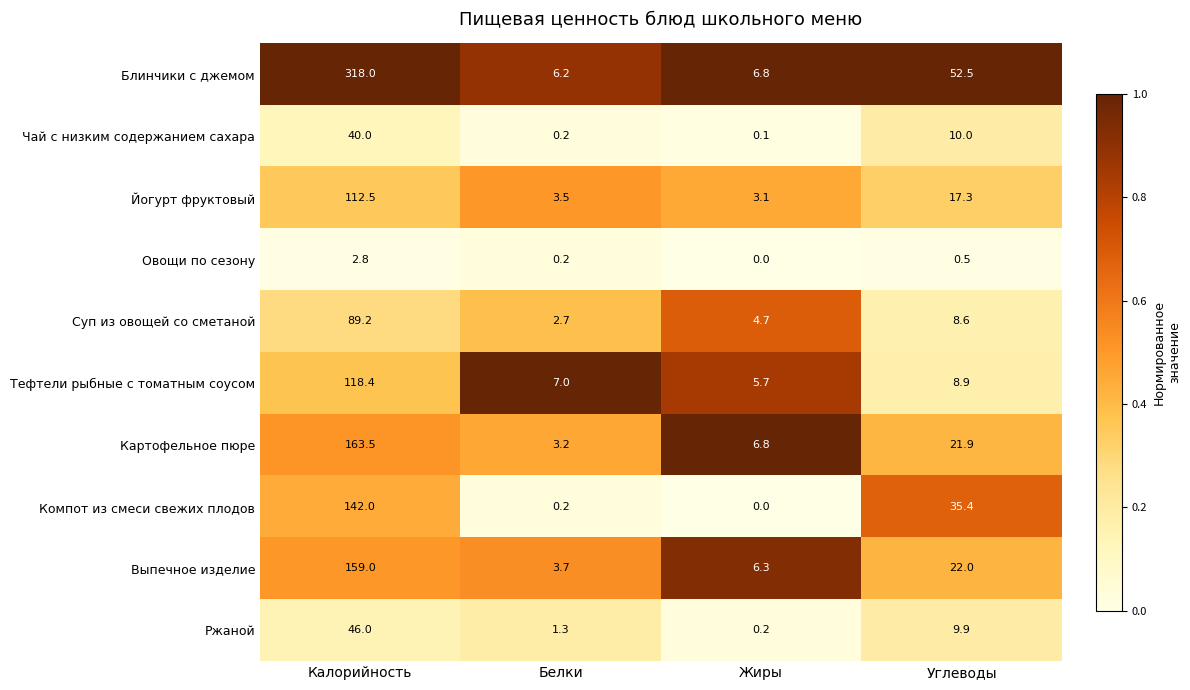

Which series changed the most between Калорийность and Белки?

Блинчики с джемом